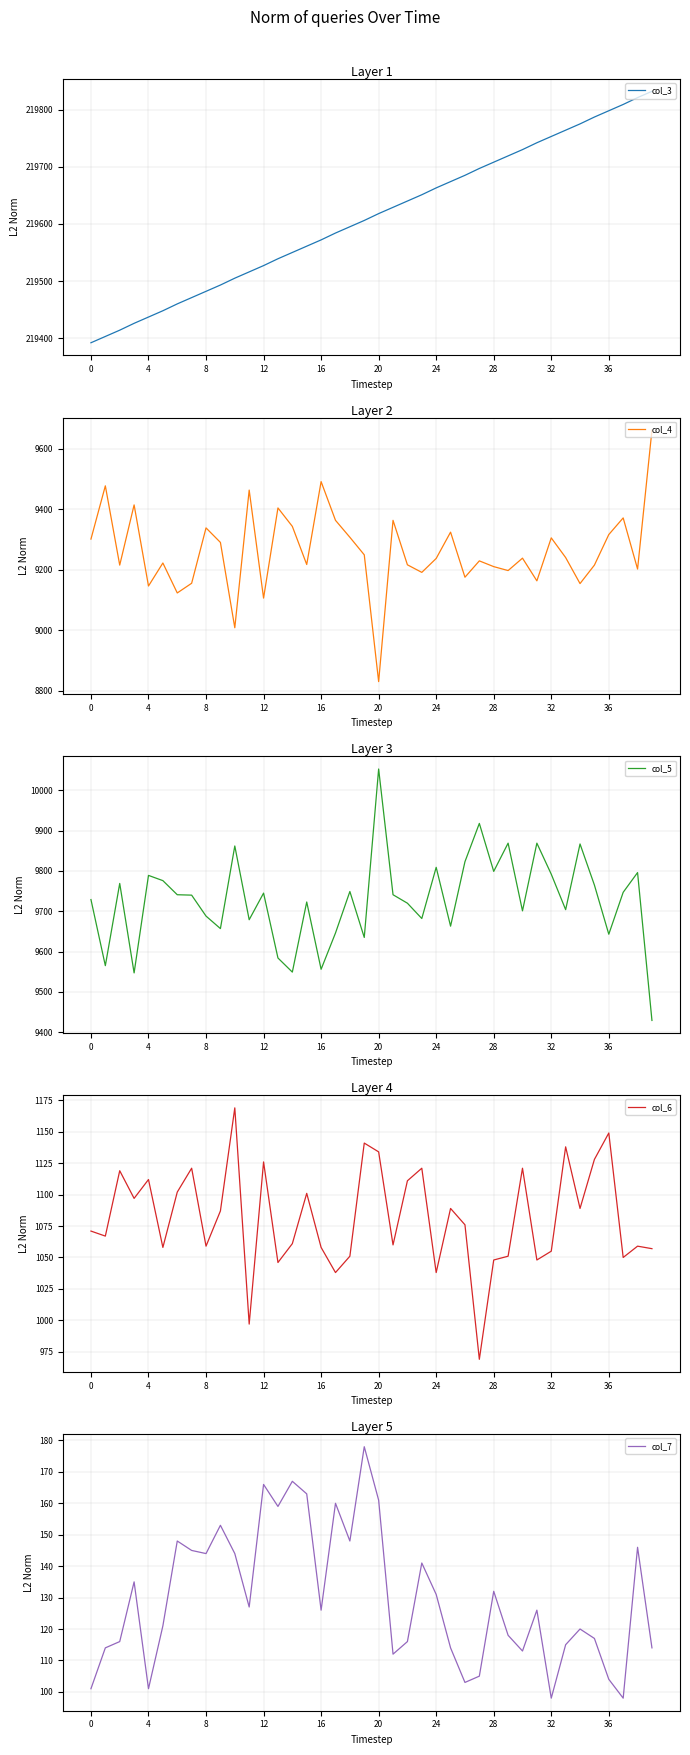

What is the highest value of the col_4 series?

9662